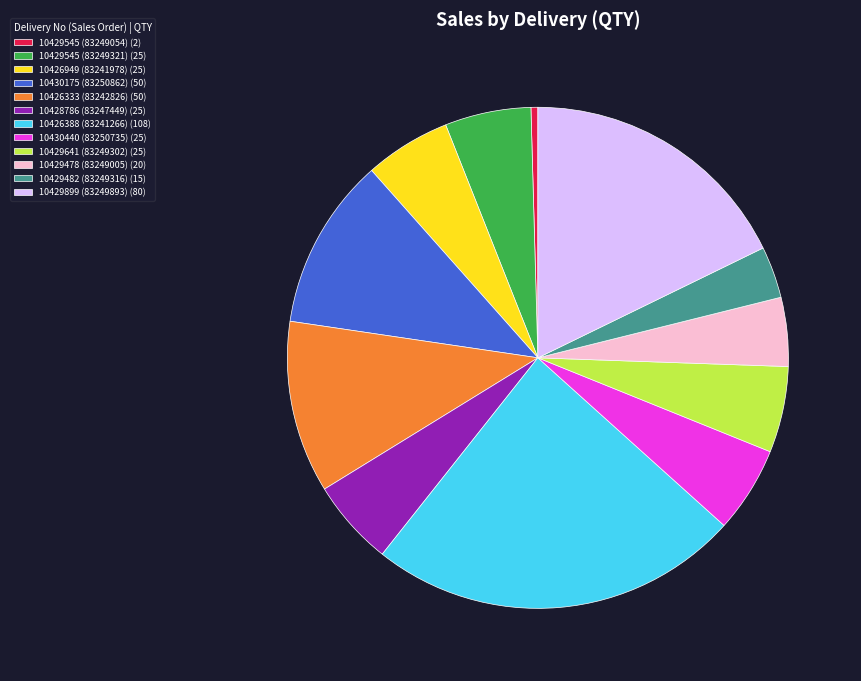

Is there a majority slice in this chart?

No